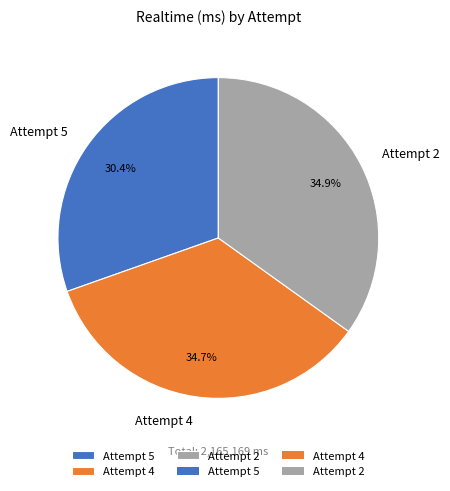

Between Attempt 5 and Attempt 4, which is larger?

Attempt 4